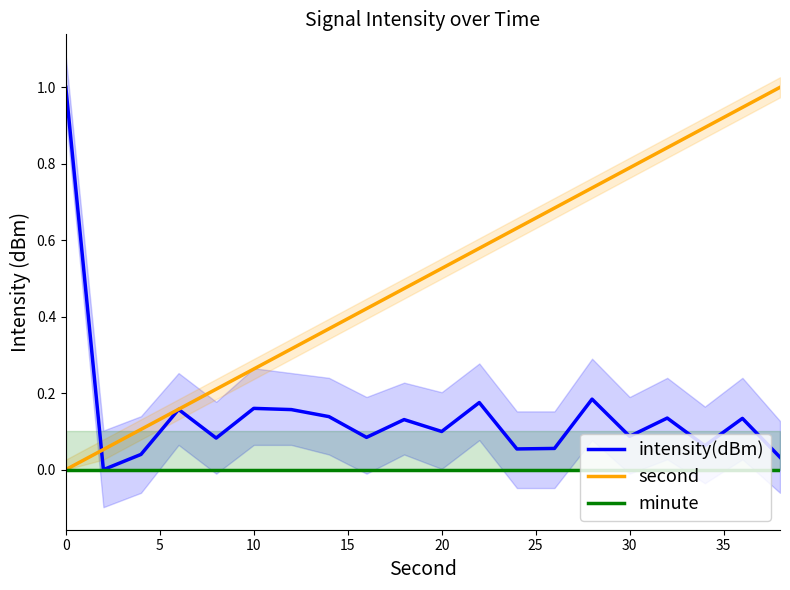

Which series has the widest spread of values?

intensity(dBm)